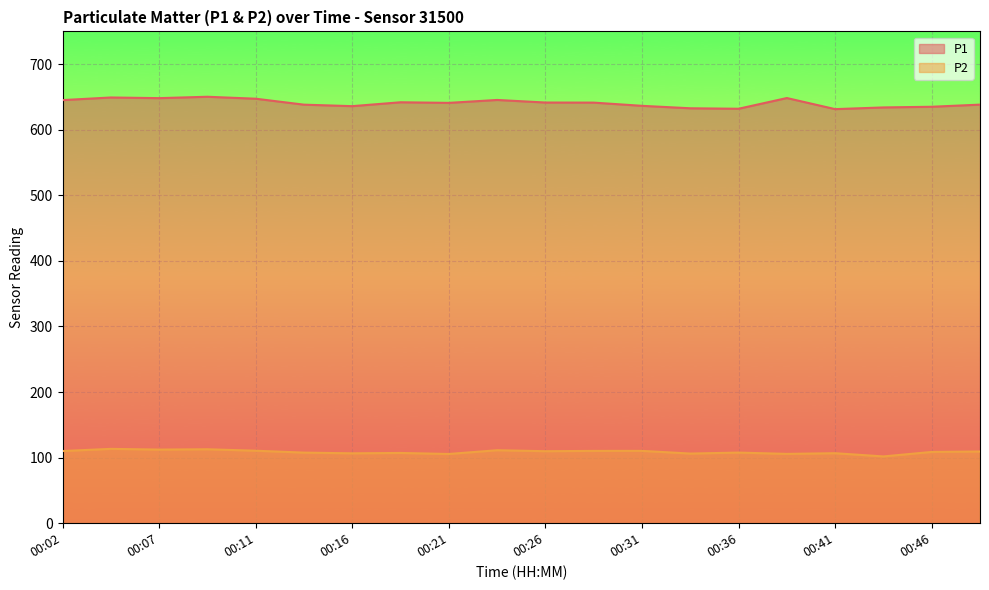

Reading left to right, what are all the values shown in this chart?

P1: 00:02=645.2	00:04=649.2	00:07=648.2	00:09=650.3	00:11=647.4	00:14=638.3	00:16=636.0	00:19=641.9	00:21=641.0	00:24=645.5	00:26=641.5	00:29=641.4	00:31=636.5	00:33=632.8	00:36=632.0	00:38=648.4	00:41=631.5	00:44=634.0	00:46=635.1	00:48=638.3
P2: 00:02=110.1	00:04=113.4	00:07=112.3	00:09=112.8	00:11=110.5	00:14=107.7	00:16=106.6	00:19=107.2	00:21=105.6	00:24=111.3	00:26=109.8	00:29=110.3	00:31=110.3	00:33=106.2	00:36=107.7	00:38=105.8	00:41=106.8	00:44=101.8	00:46=108.7	00:48=109.4